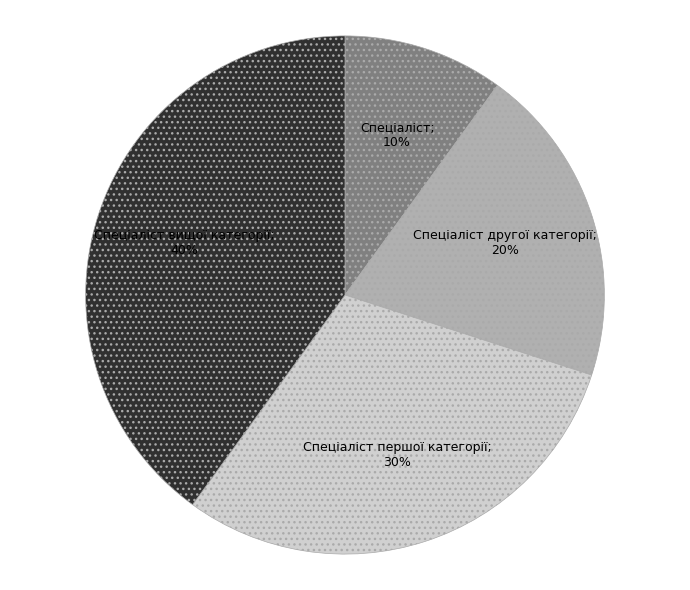

Is there any slice that represents more than half of the pie?

No